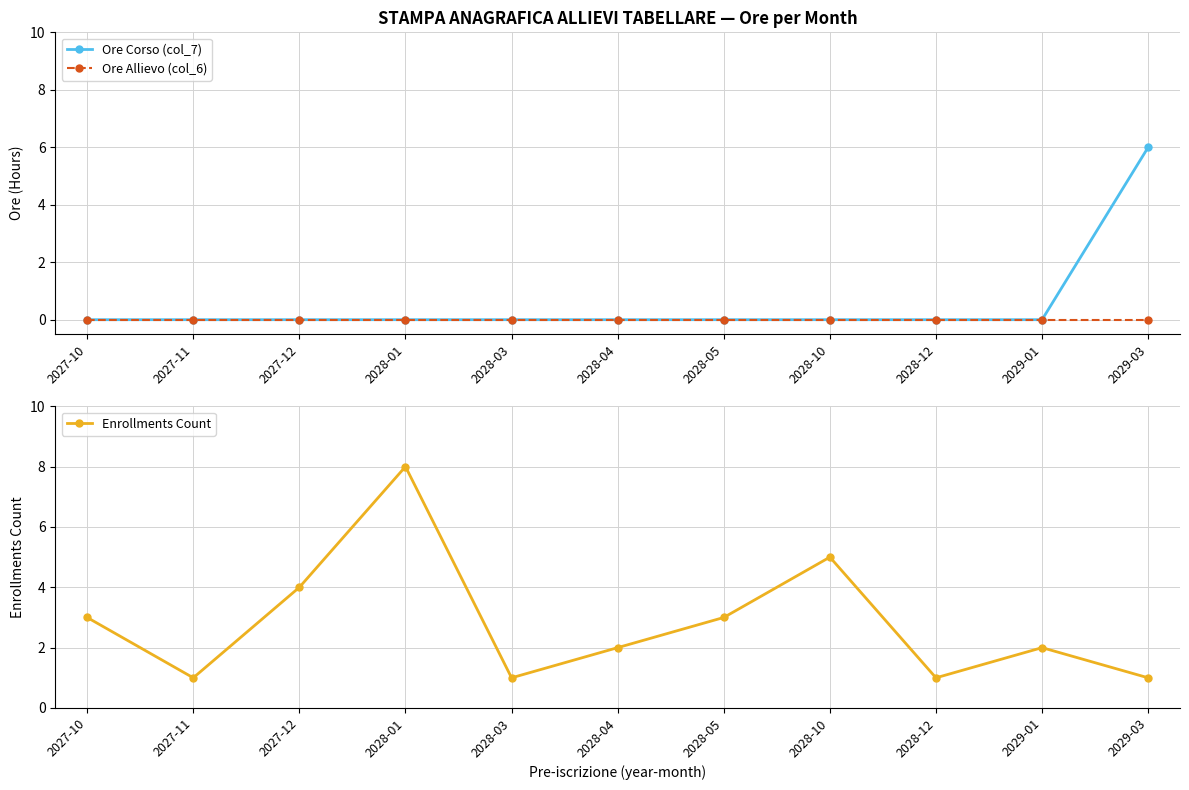

How many Ore Corso (col_7) values are between 0 and 1?

10